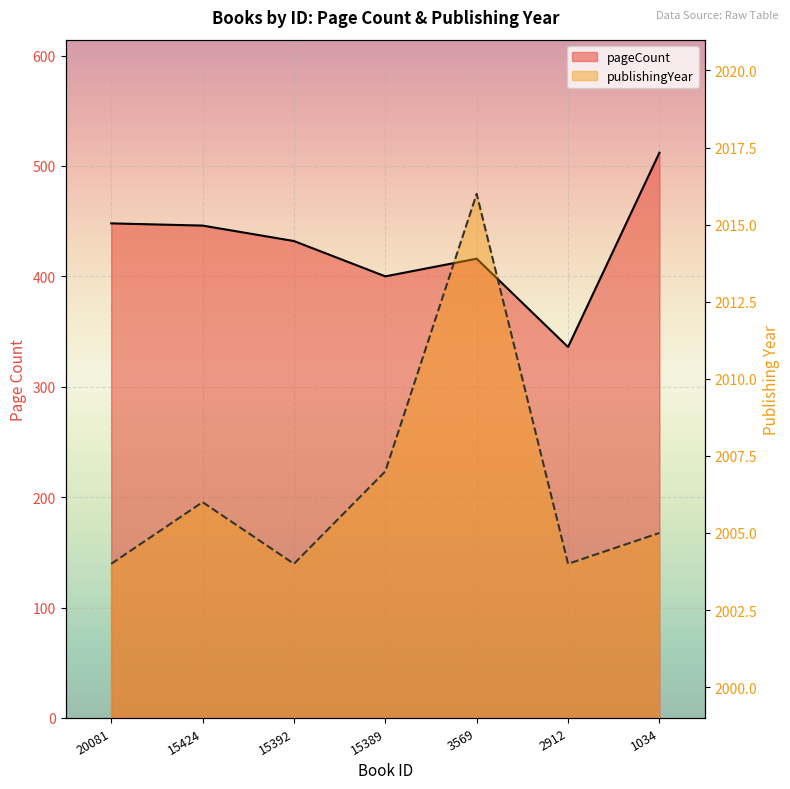

Does the chart display data point markers on the line(s)?

No